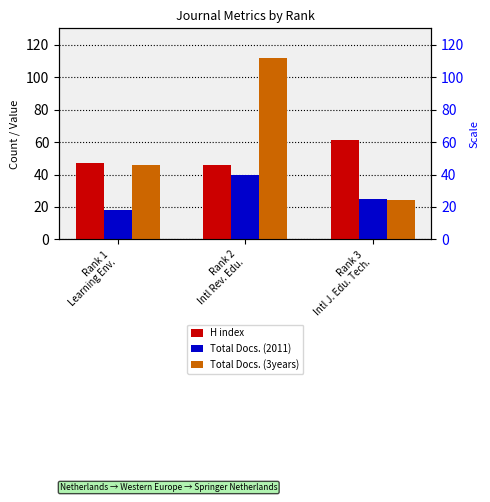

What are all the series names shown in the legend?

H index, Total Docs. (2011), Total Docs. (3years)